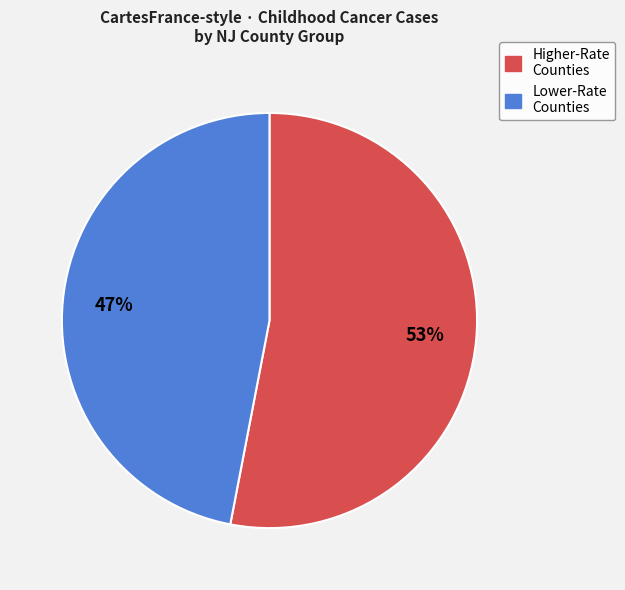

Is there any slice that represents more than half of the pie?

Yes